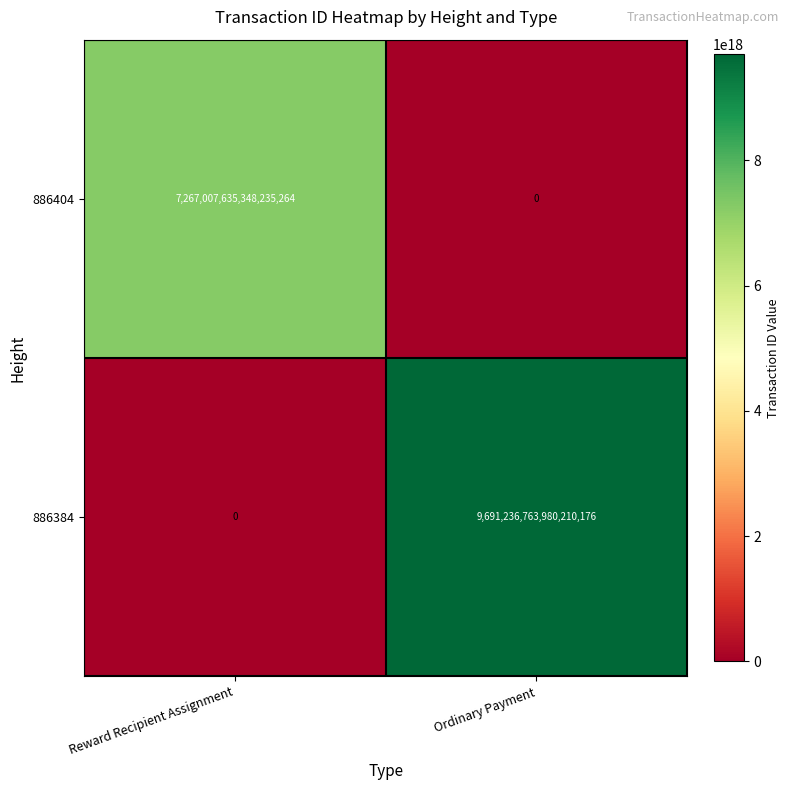

Count the number of categories in the chart.

2